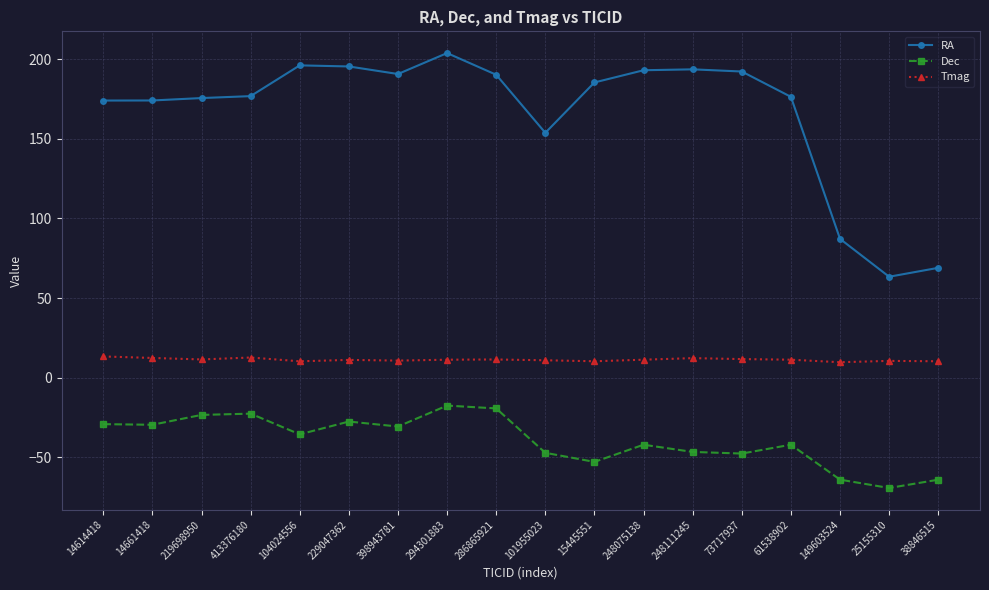

How many lines are shown in the chart?

3